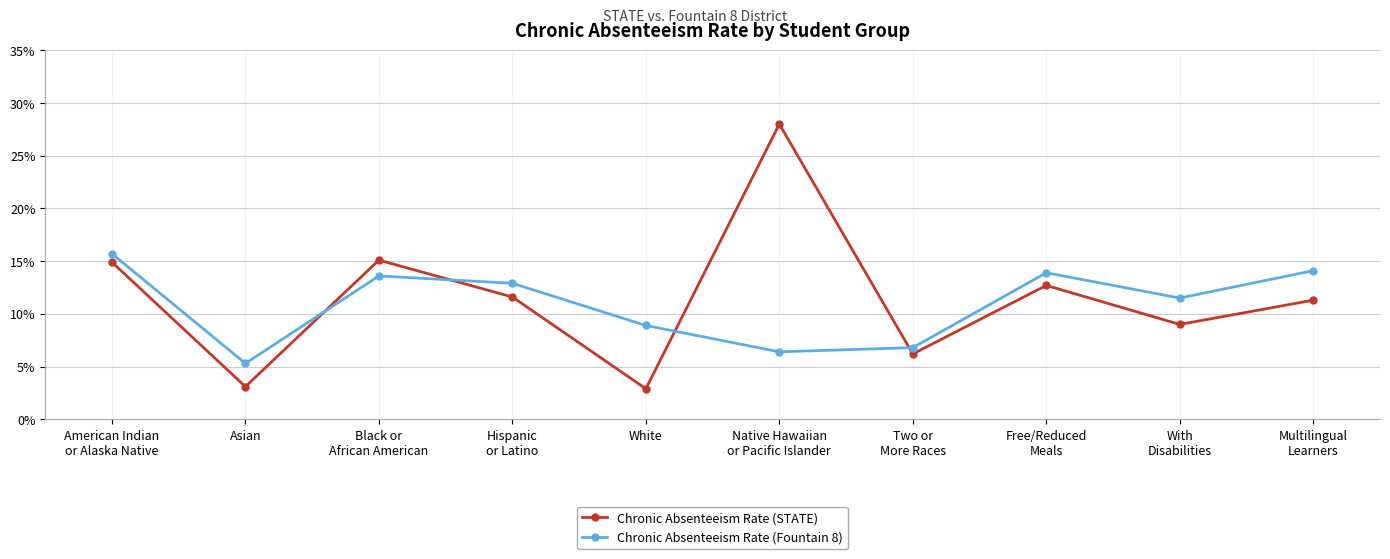

What is the sum of all Chronic Absenteeism Rate (Fountain 8) values?

1.1